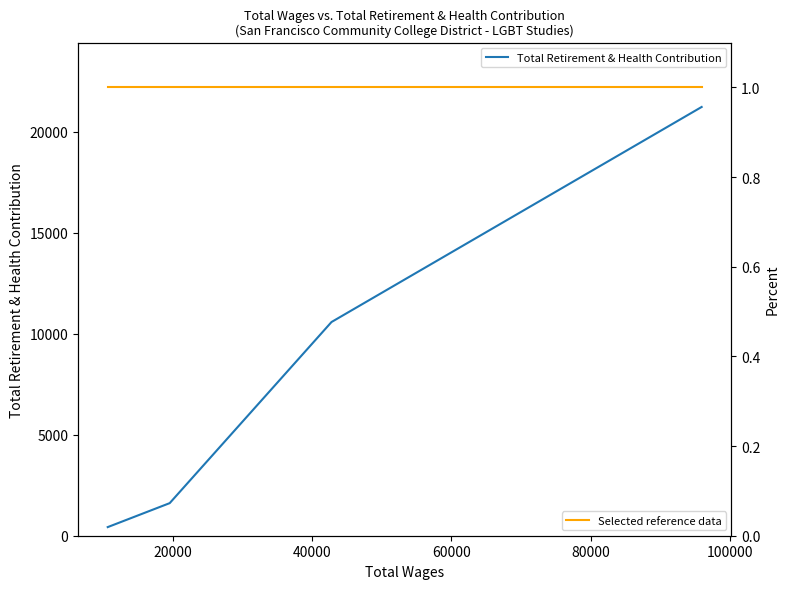

True or false: Selected reference data has more than 0 points higher than both neighbors.

False